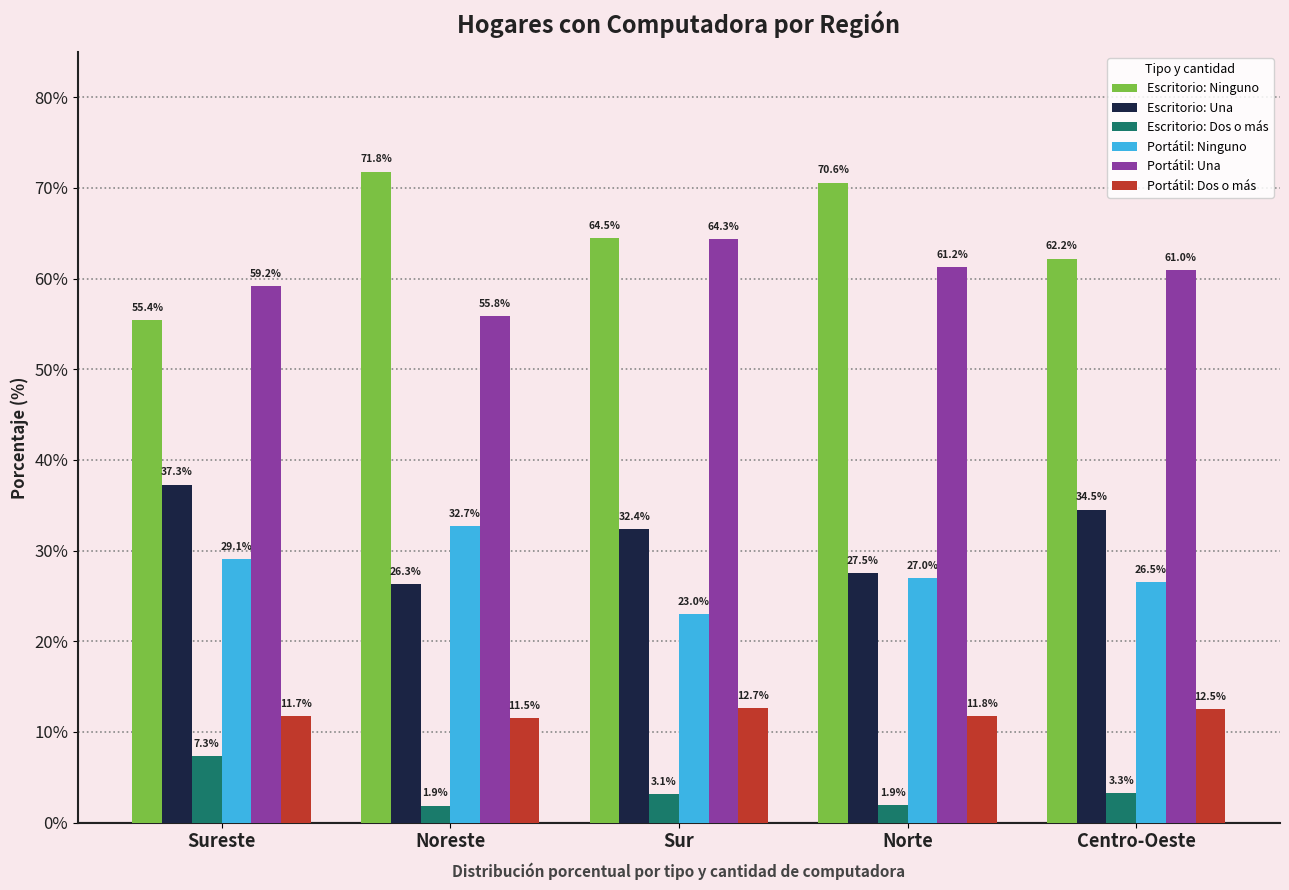

The value of Escritorio: Dos o más at Noreste is 1.9. True or false?

True